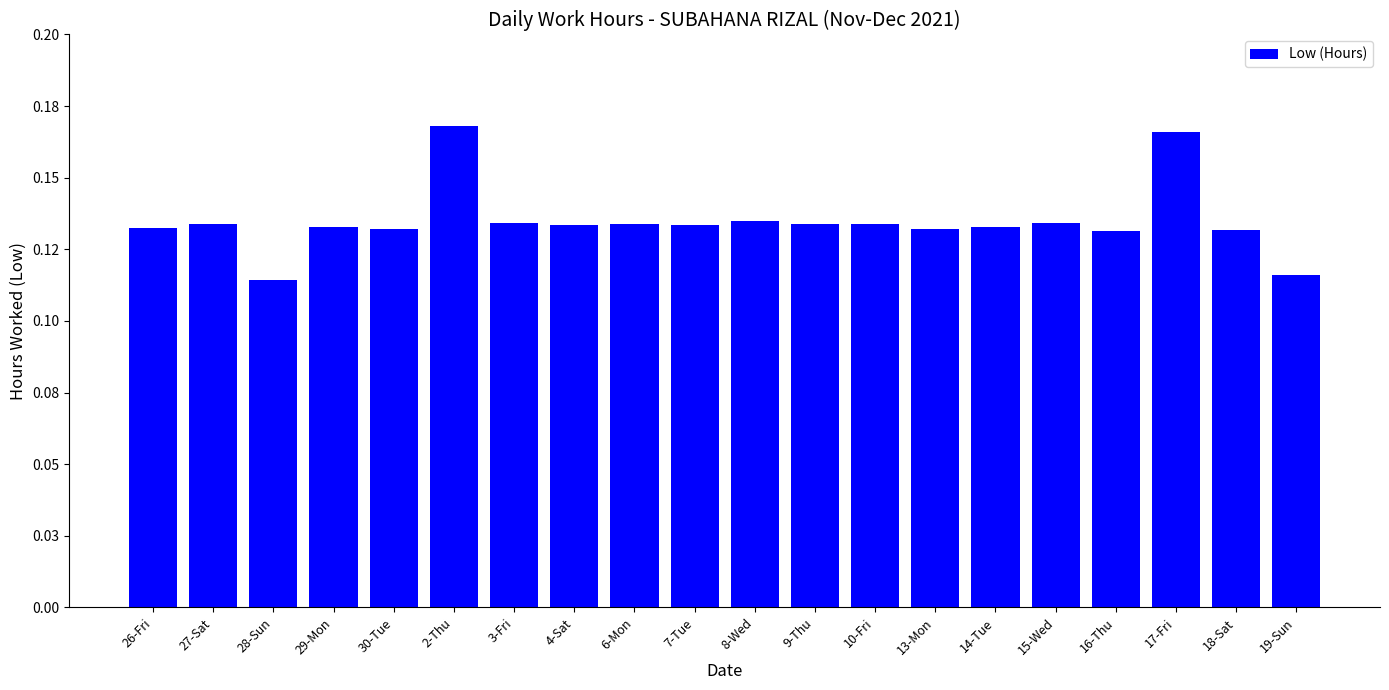

What value does the data have at 10-Fri?

0.1